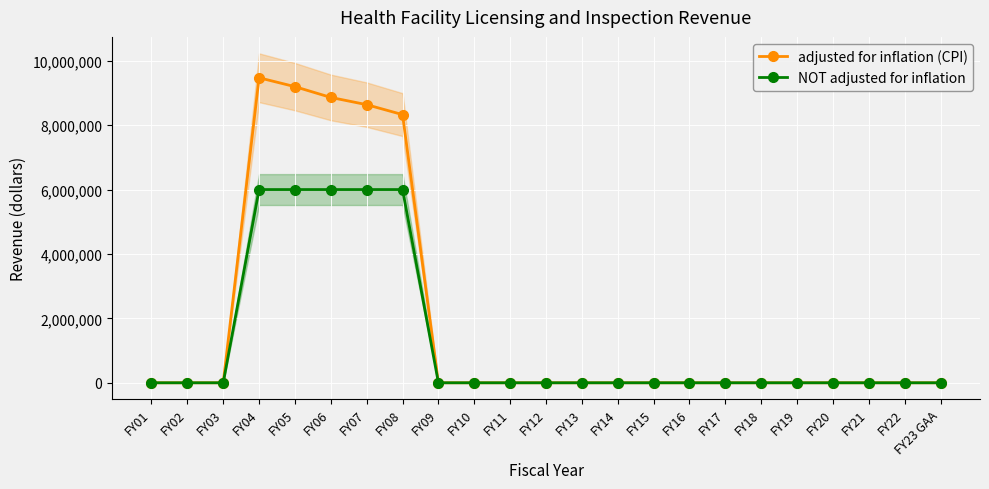

At how many categories does at least one series exceed 6866841?

5